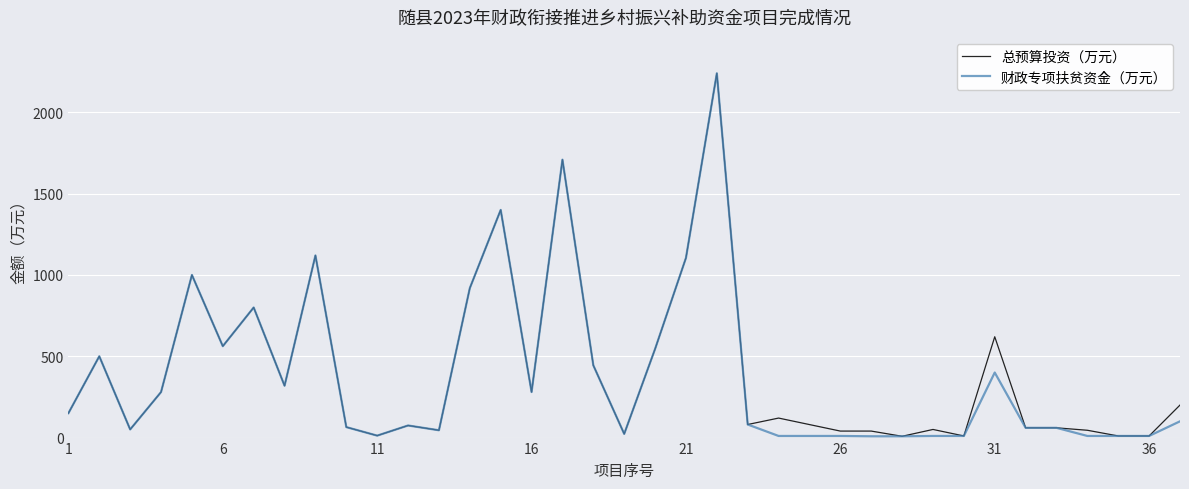

What is the maximum value shown in the chart?

2240.0